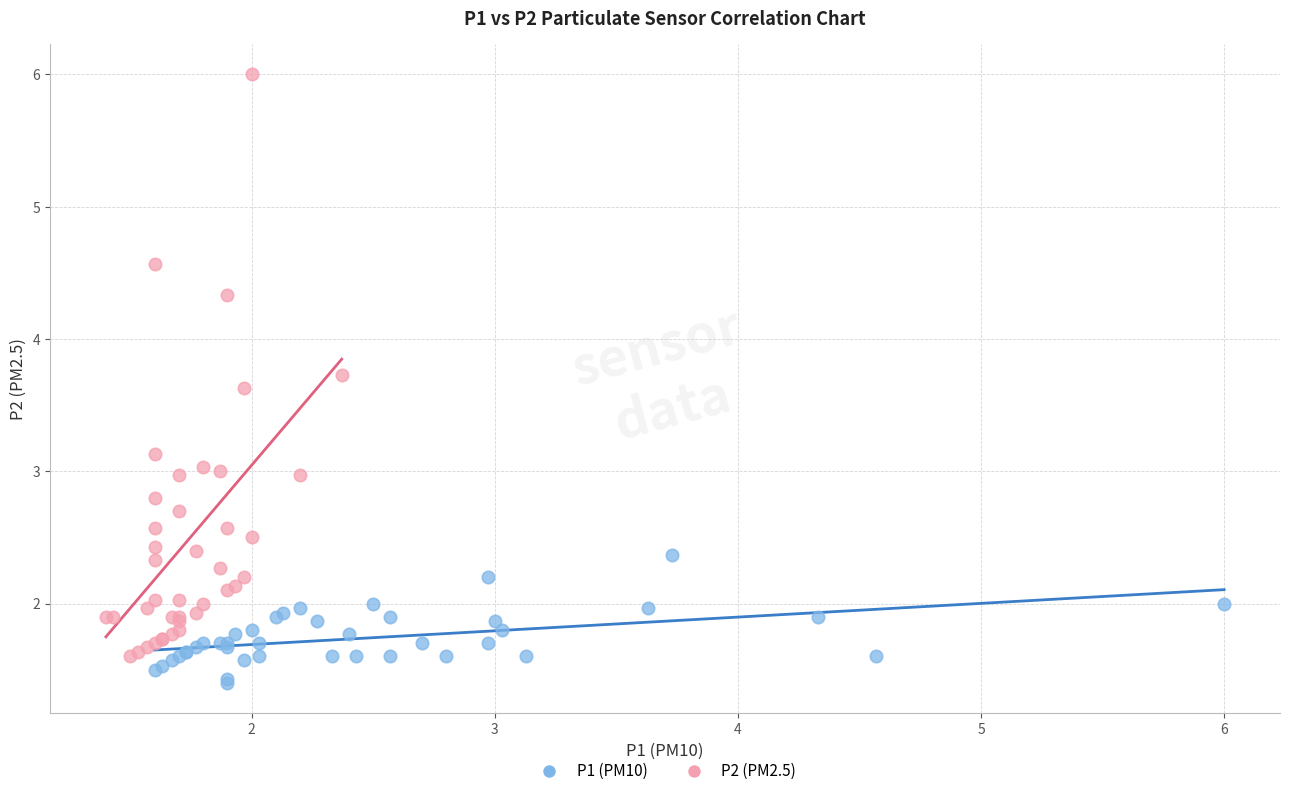

Which series has the largest Y range (max minus min)?

P2 (PM2.5)